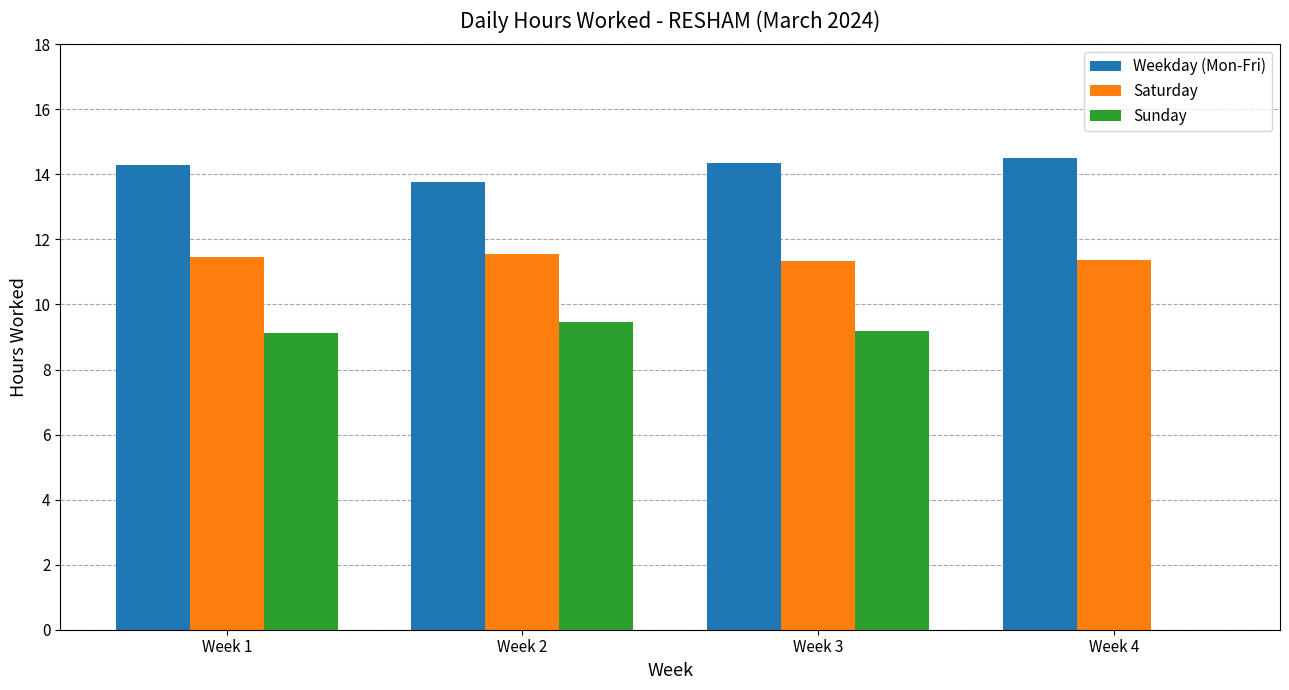

What is the sum of all Sunday values?

27.8